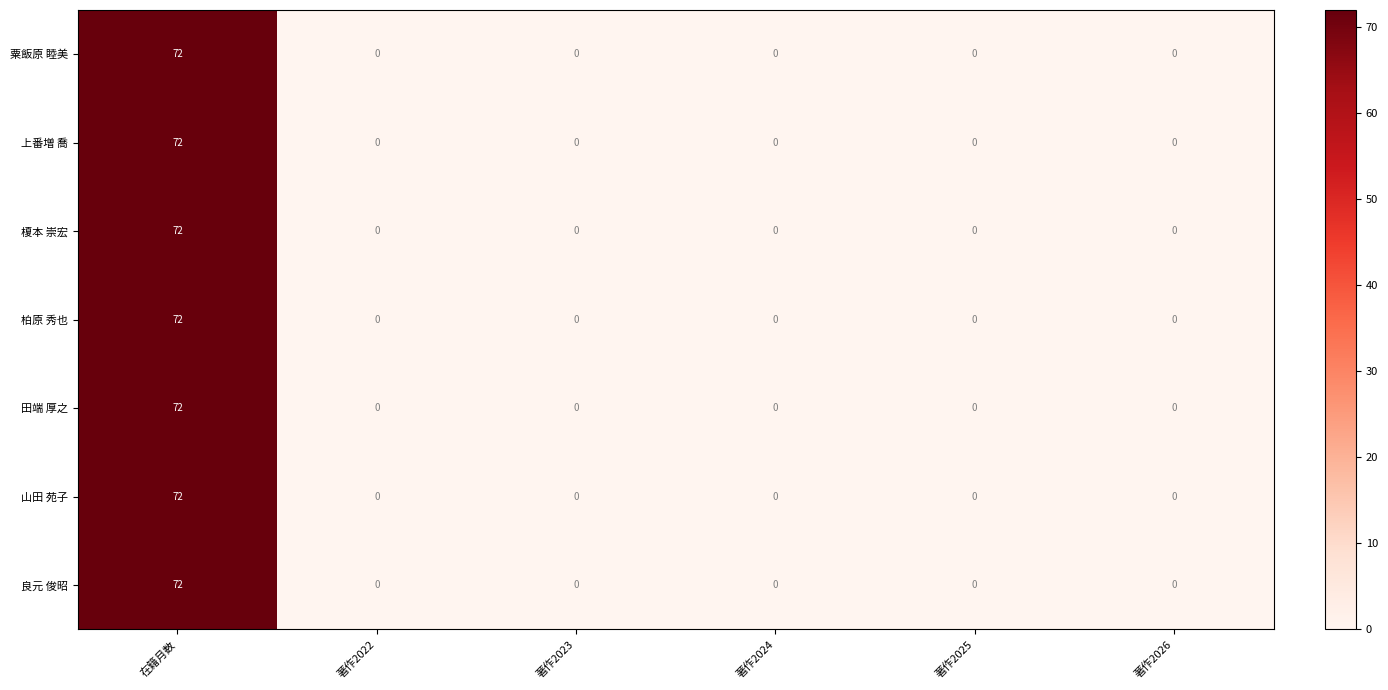

What is the greatest value displayed?

72